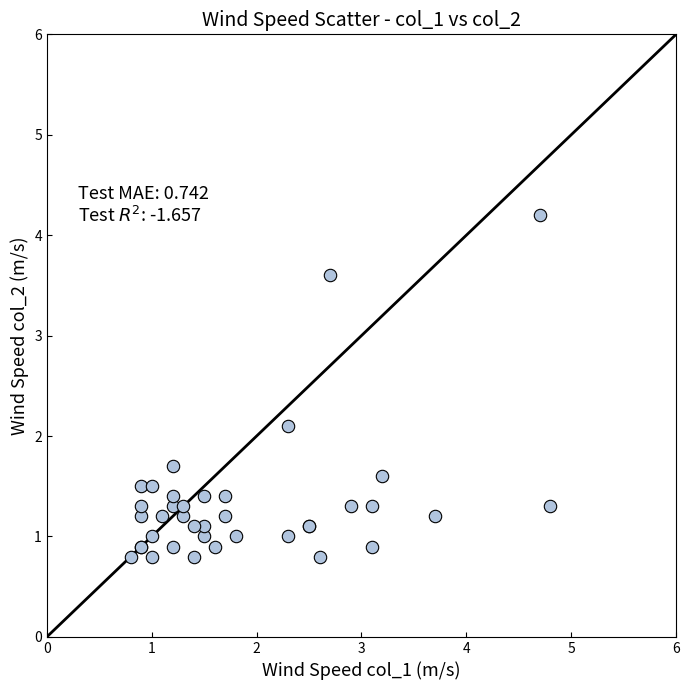

What Y value in the scatter plot is closest to 2?

2.1